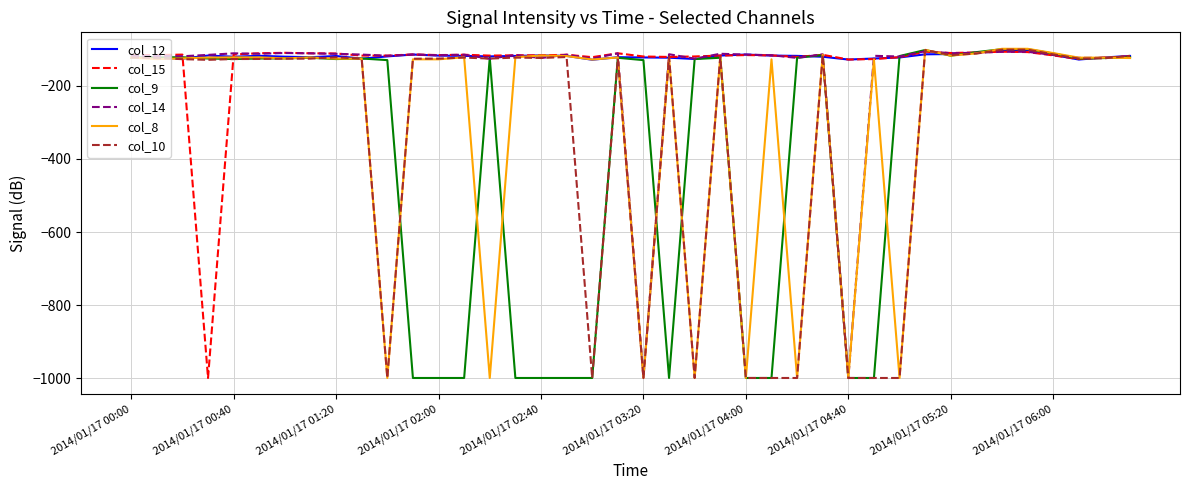

What is the highest value of the col_12 series?

-102.6